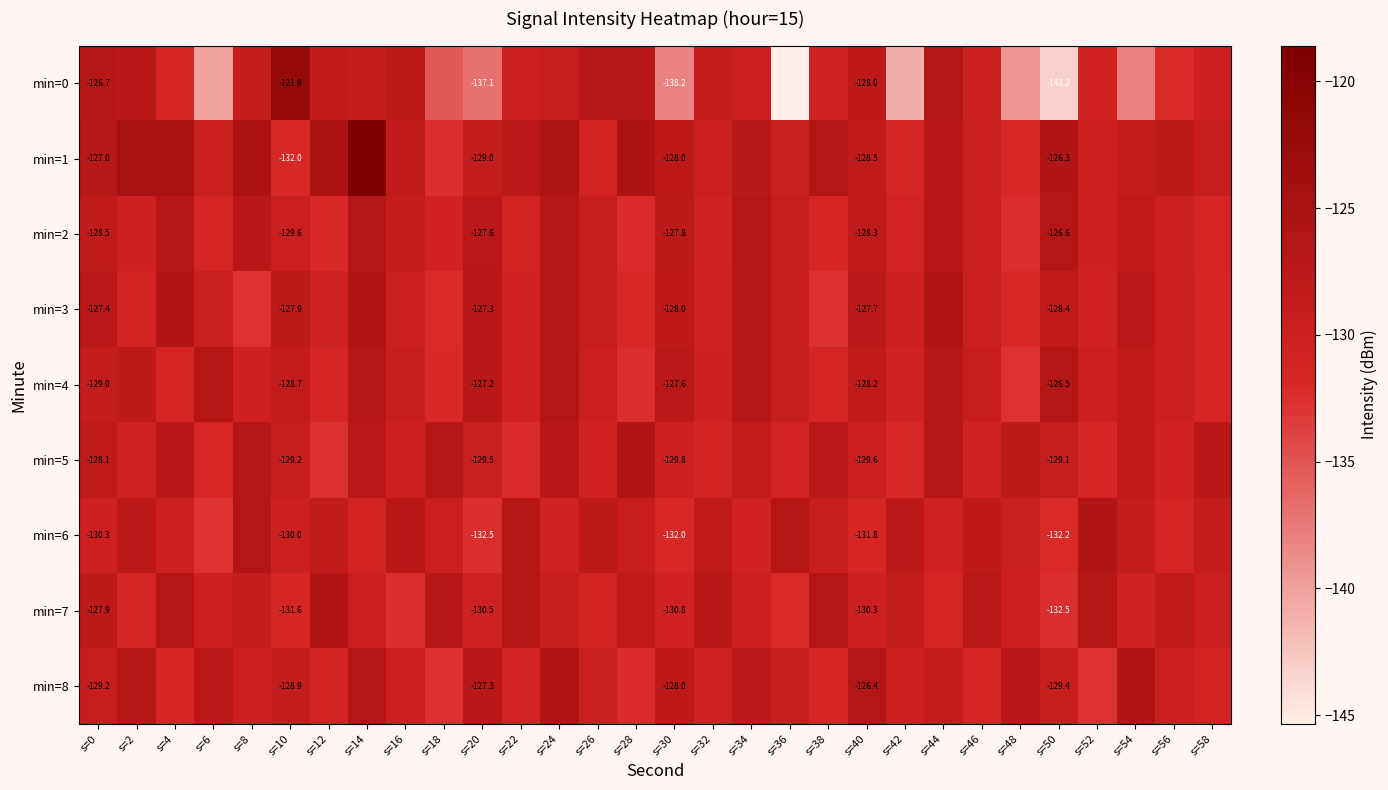

True or false: min=8 has a value of -171.4 at s=56.

False